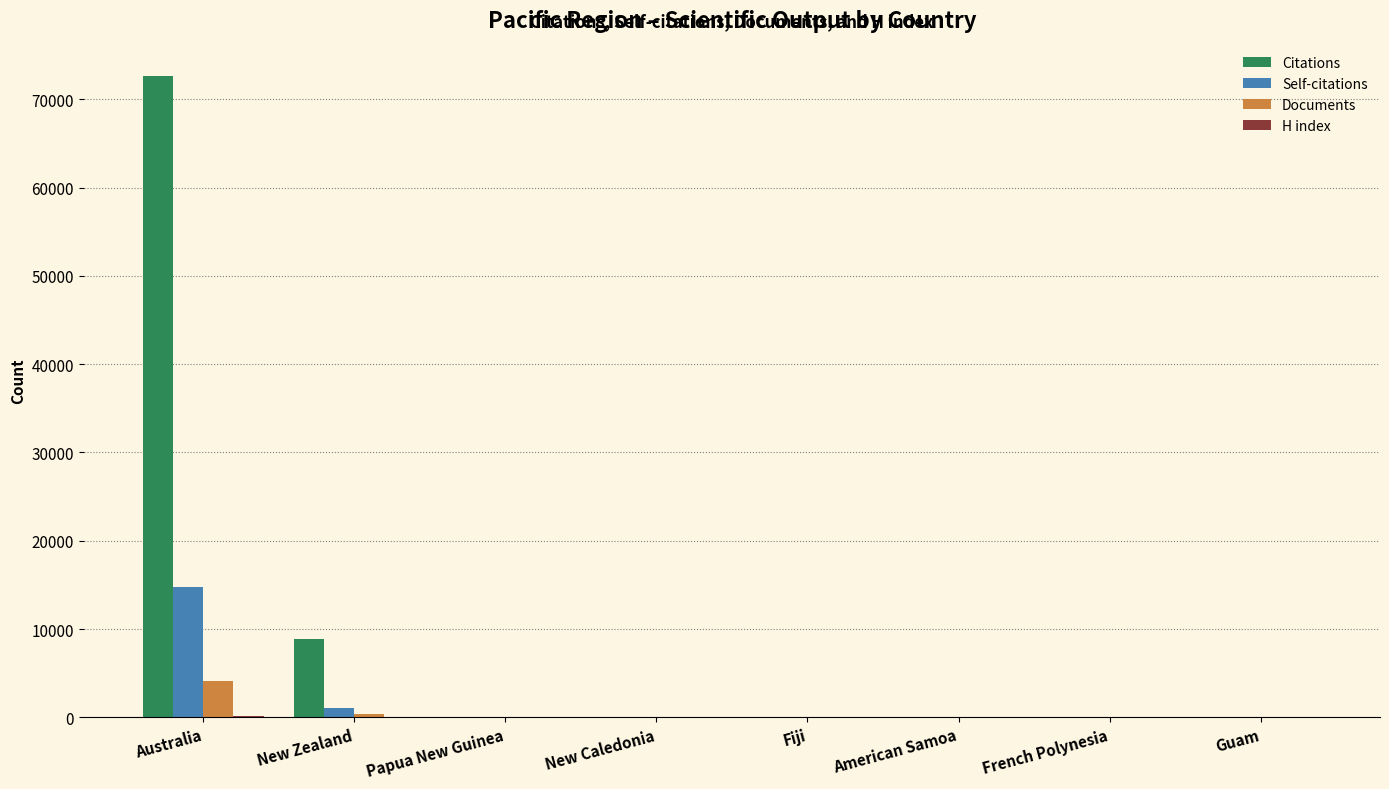

Between New Zealand and Guam, which series saw the biggest shift?

Citations